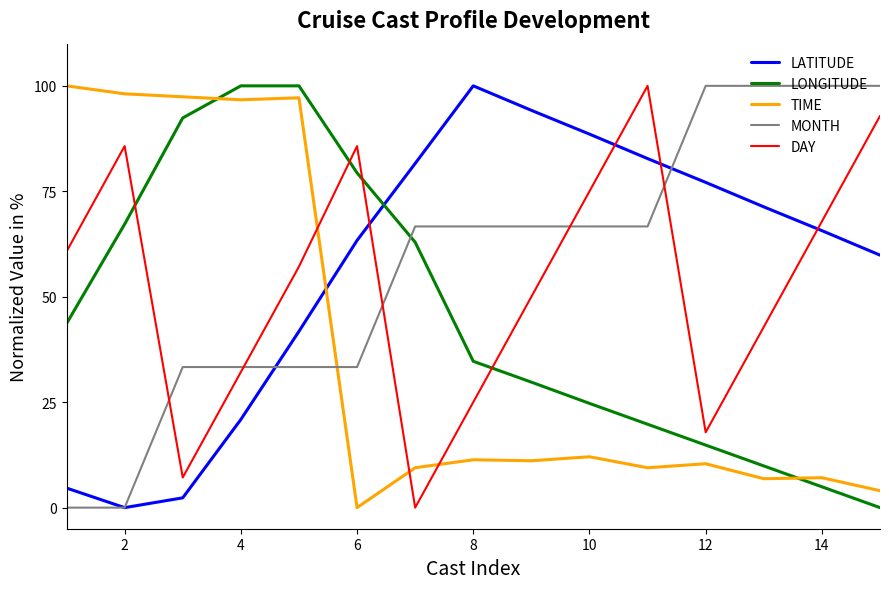

True or false: TIME and DAY cross at least once.

True